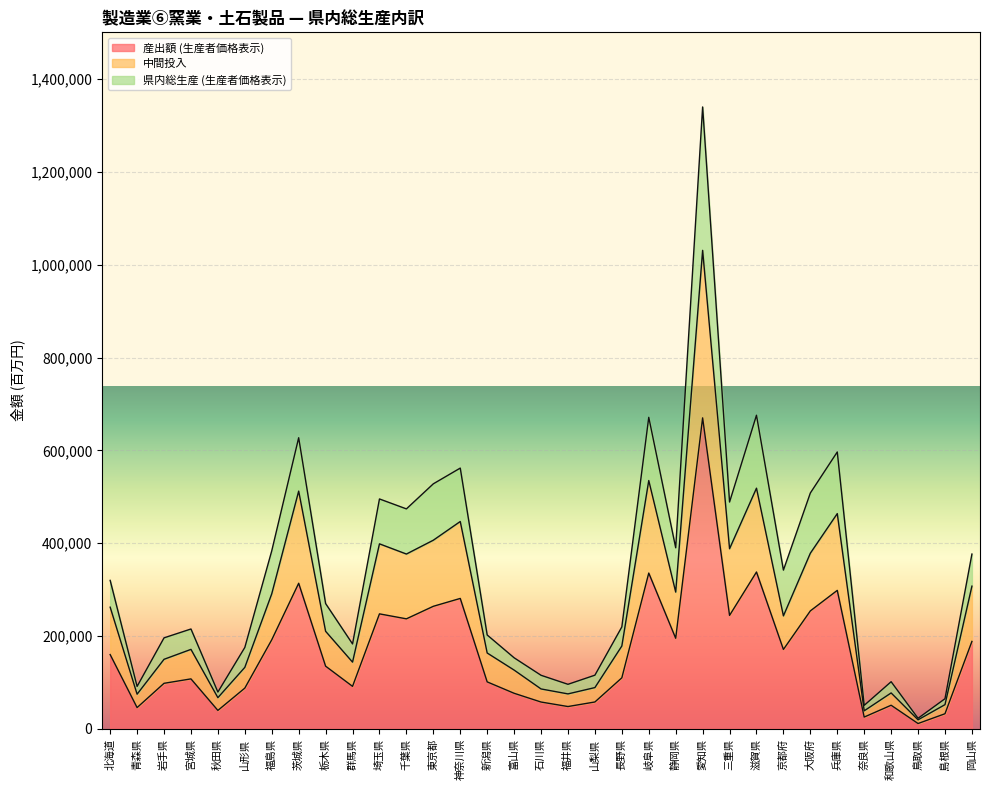

True or false: 県内総生産 (生産者価格表示) and 産出額 (生産者価格表示) intersect in this chart.

False